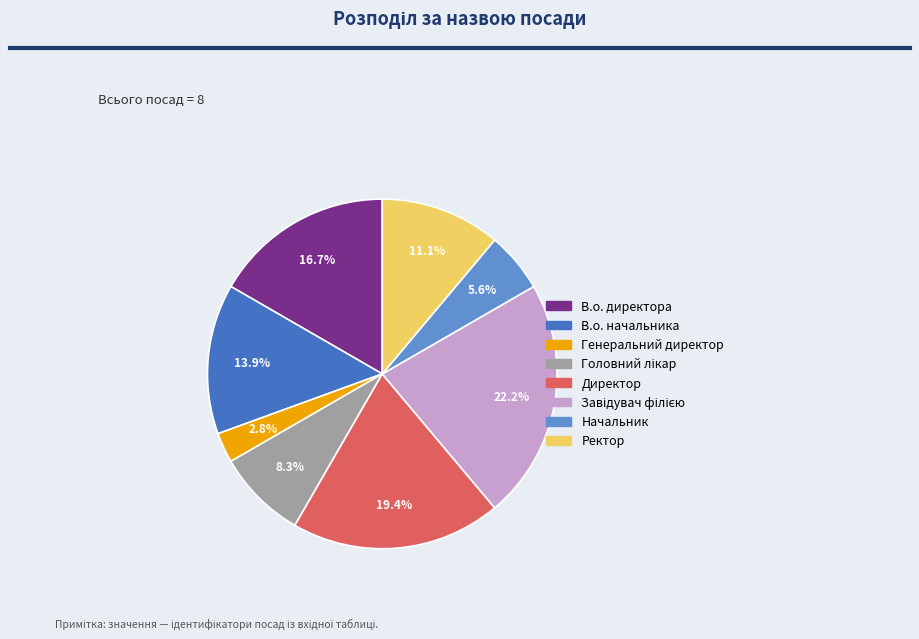

Approximately how many times larger is the value at Ректор compared to Начальник?

2.0